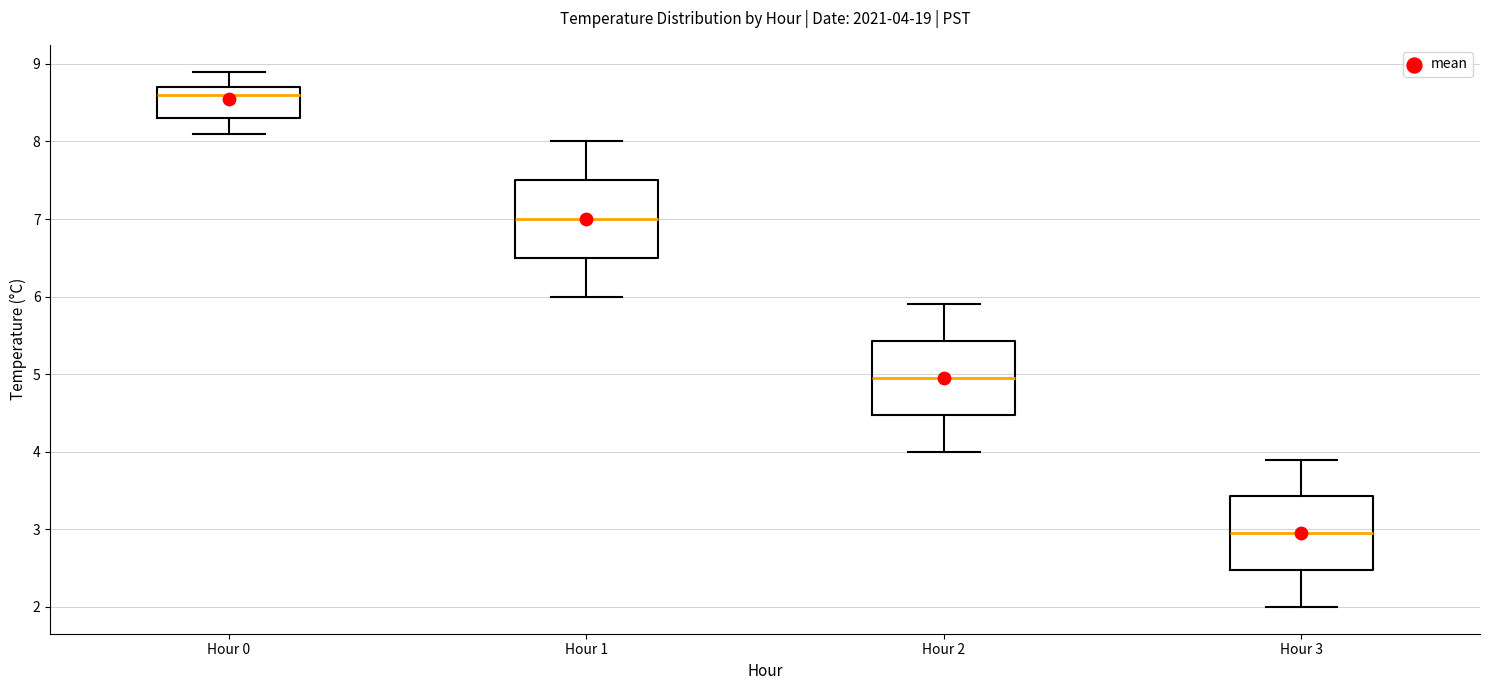

Which box has the lowest median line?

Hour 3